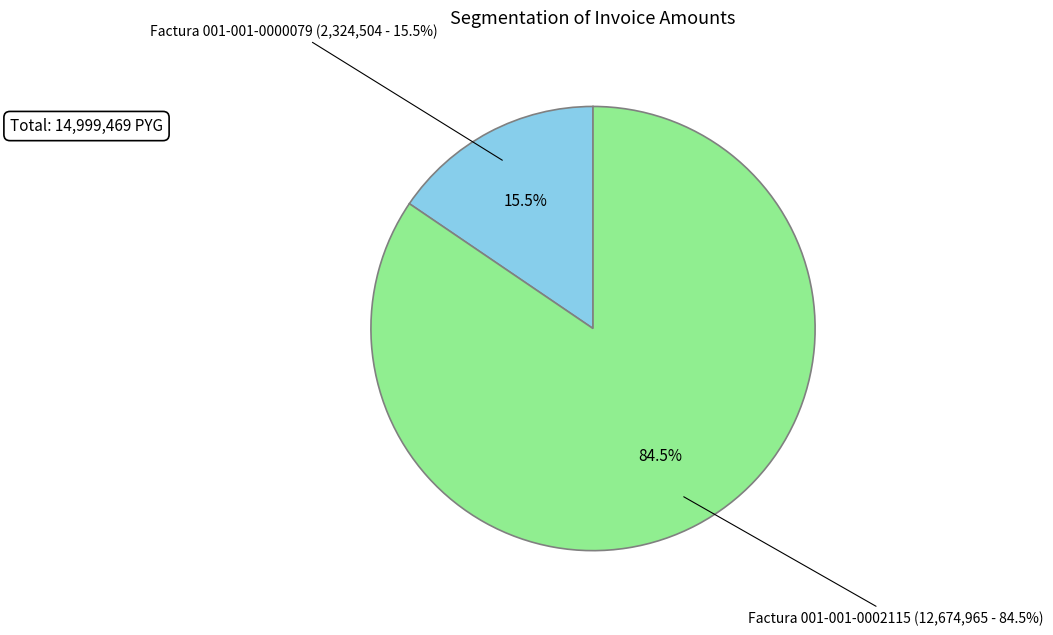

True or false: 001-001-0000079 accounts for 27% of the total.

False